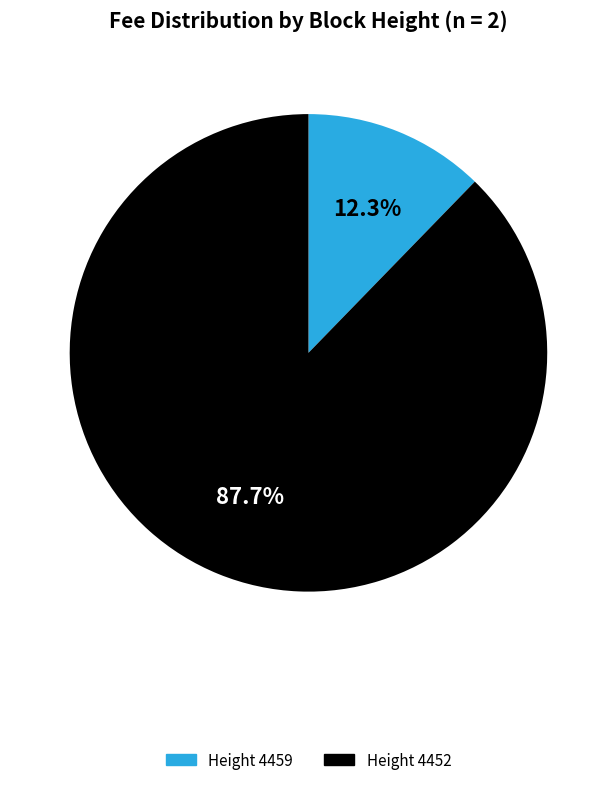

Does any single category account for the majority?

Yes